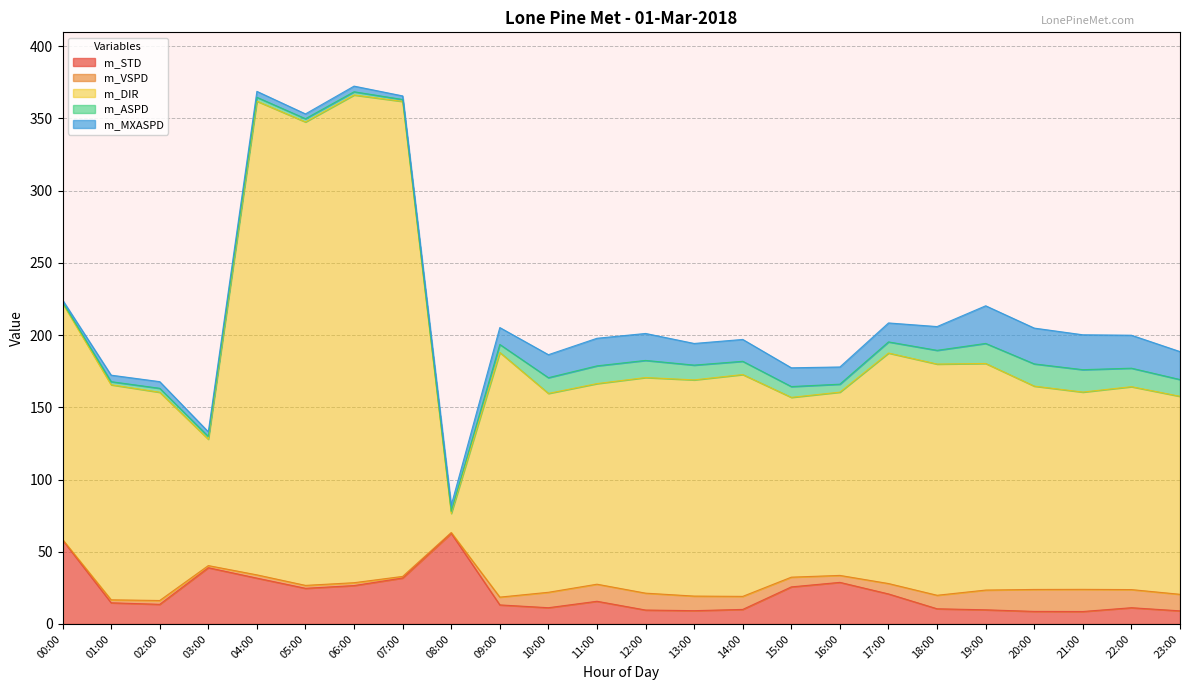

Which series has the largest total across all categories?

m_DIR